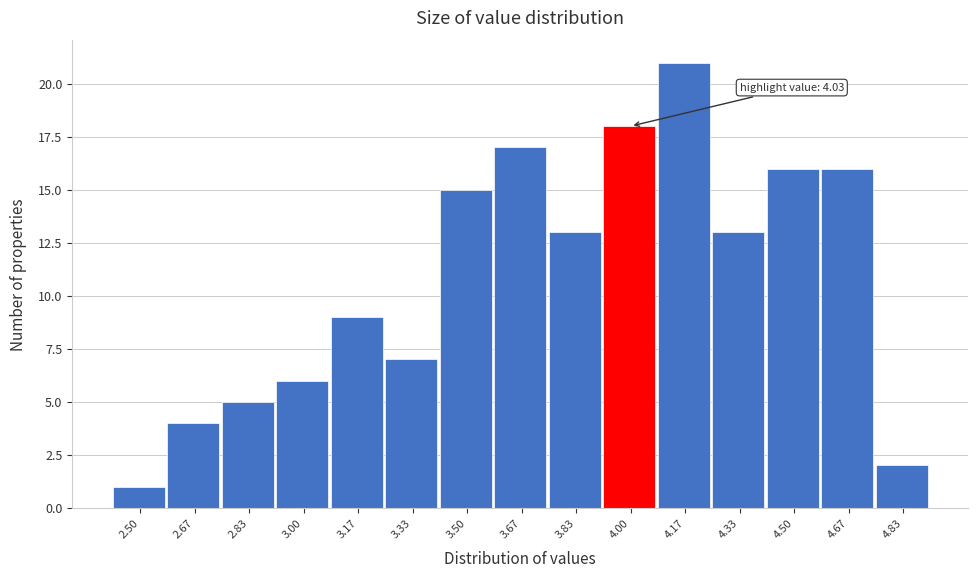

Reading left to right, transcribe all the data shown in this chart.

2.50=1	2.67=4	2.83=5	3.00=6	3.17=9	3.33=7	3.50=15	3.67=17	3.83=13	4.00=18	4.17=21	4.33=13	4.50=16	4.67=16	4.83=2